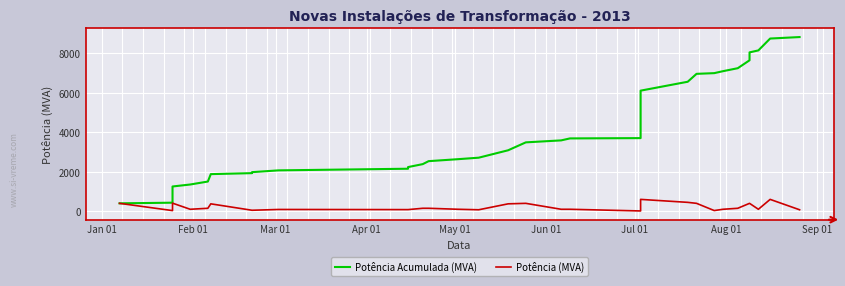

What is the difference between the maximum and minimum values in the Potência (MVA) series?

585.0